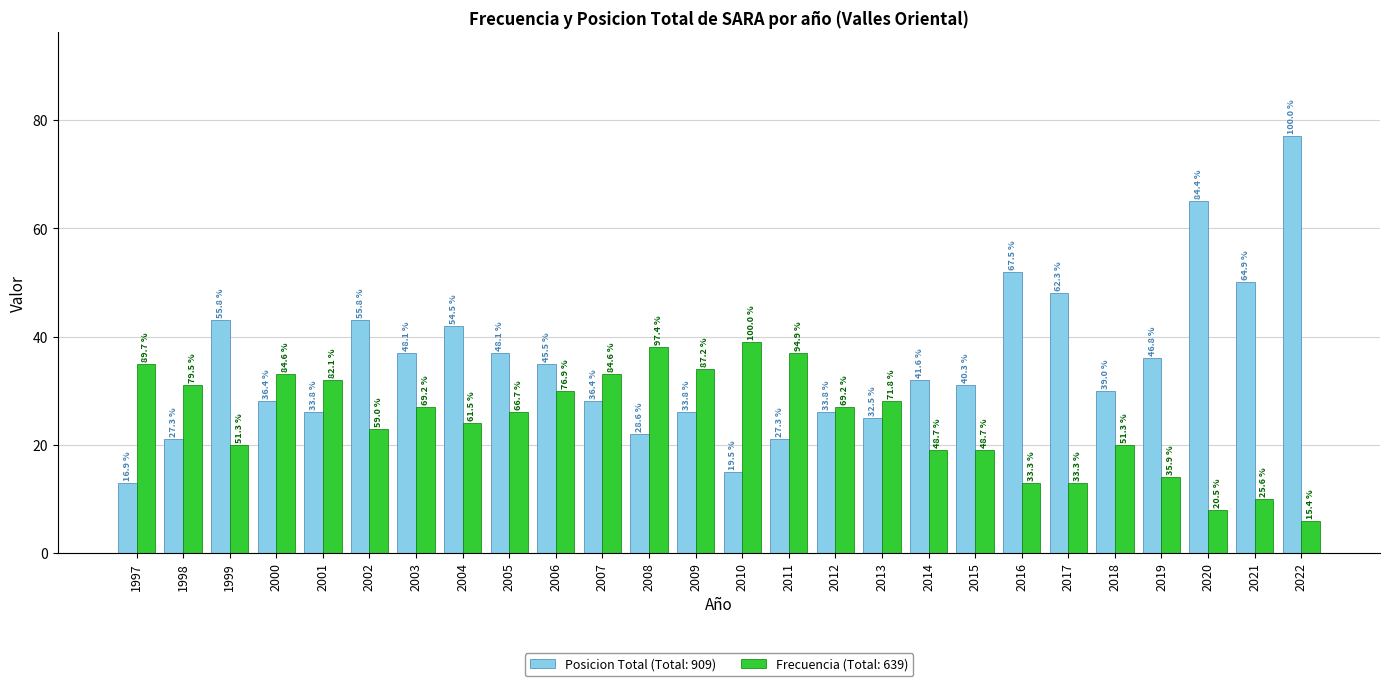

Does the chart contain any negative values?

No